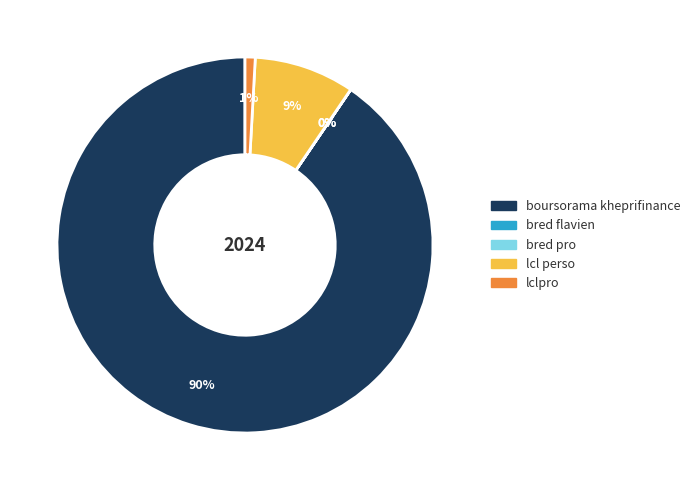

Which slice is the largest?

boursorama kheprifinance